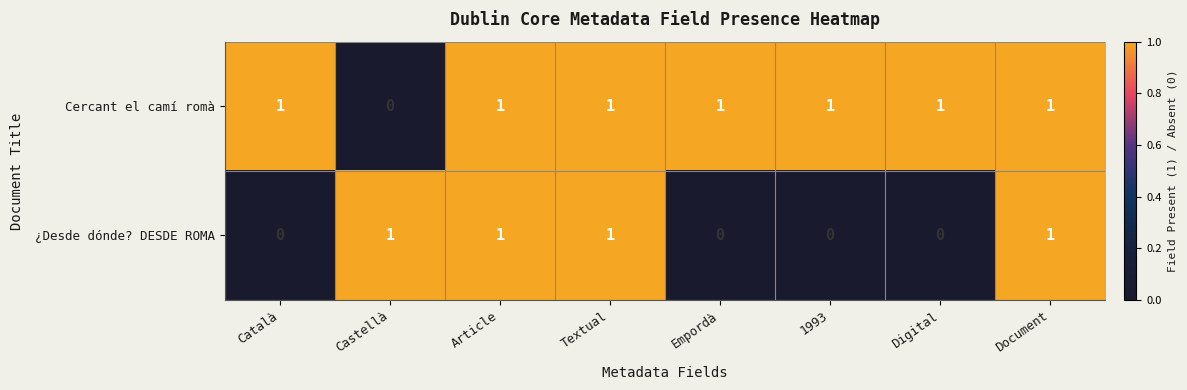

Which series changed the most between Article and 1993?

¿Desde dónde? DESDE ROMA